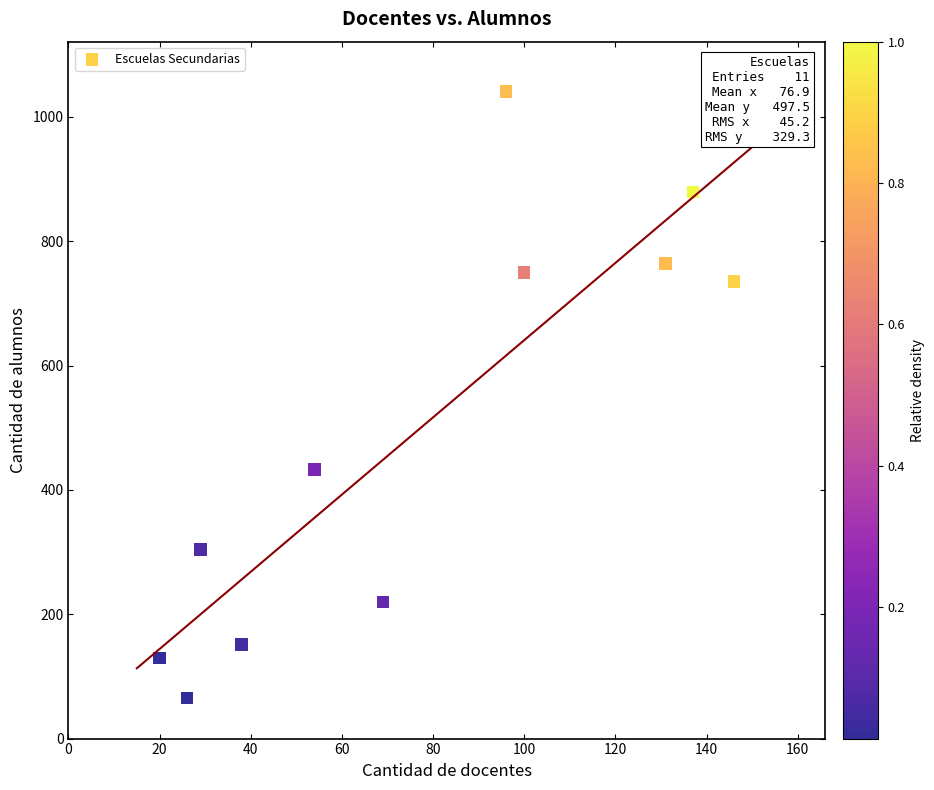

What Y value in the scatter plot is closest to 553?

433